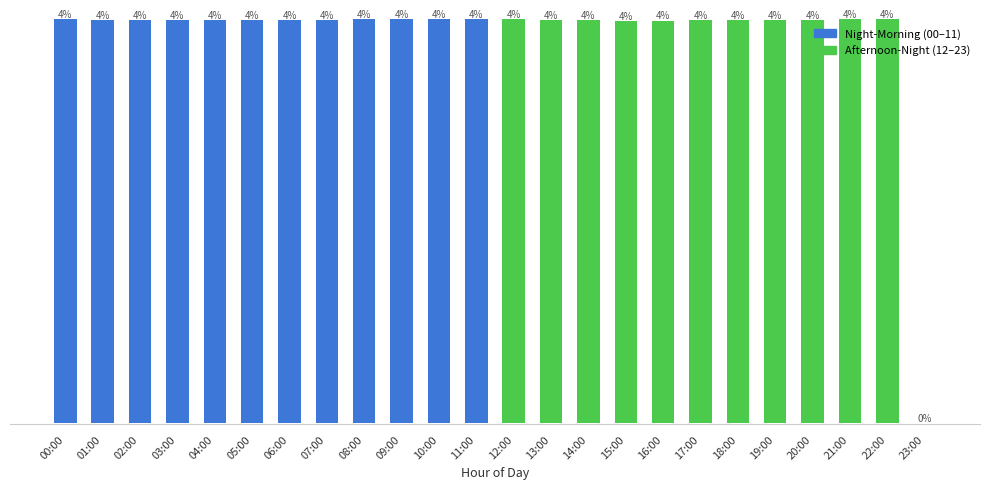

Where does the data first go above 1009?

00:00